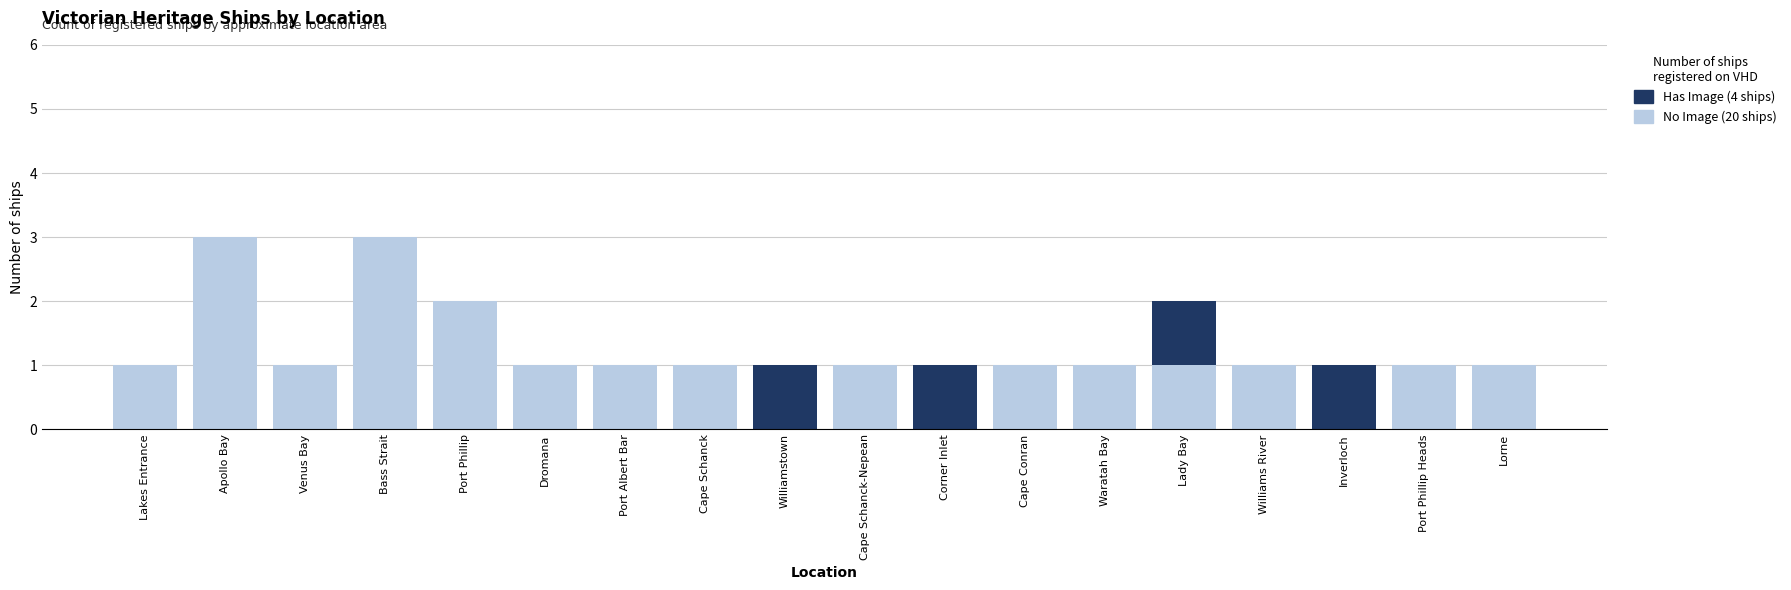

What is the label of the 8th bar from the left?

Cape Schanck